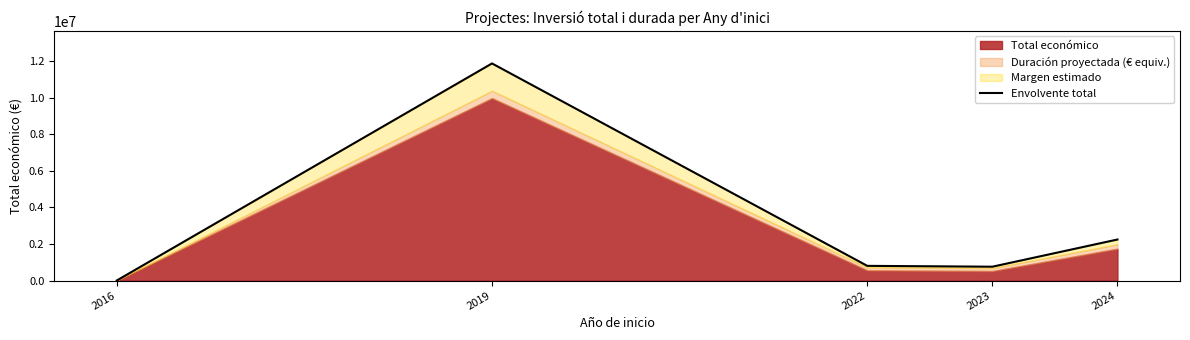

What is the value of the 4th point from the left?

760503.6